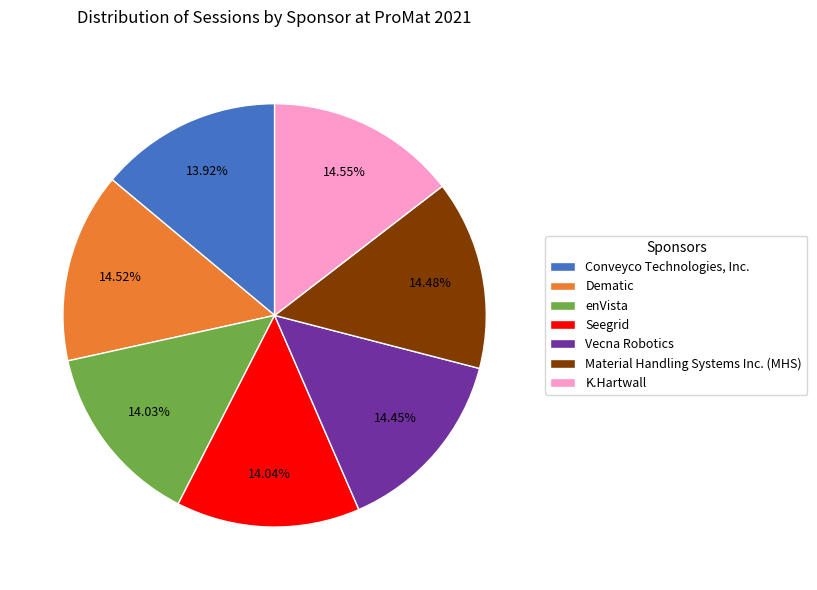

Combined, what portion of the pie is Conveyco Technologies, Inc. and enVista?

28.0%